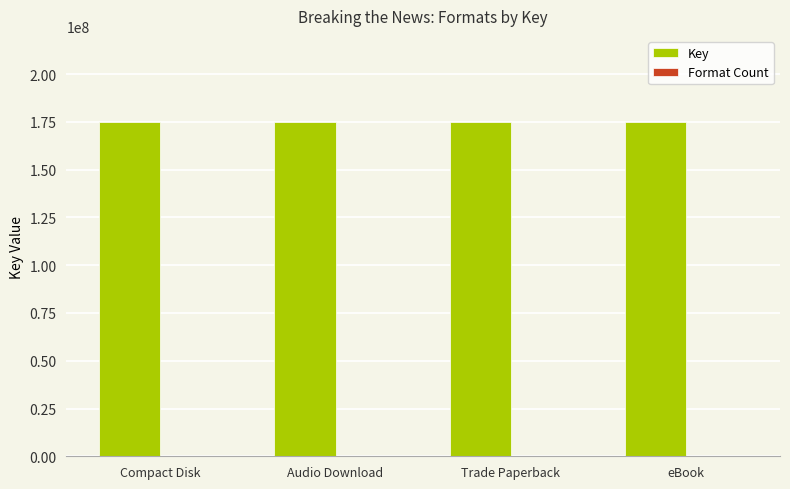

What is the sum of all Key values?

699983164